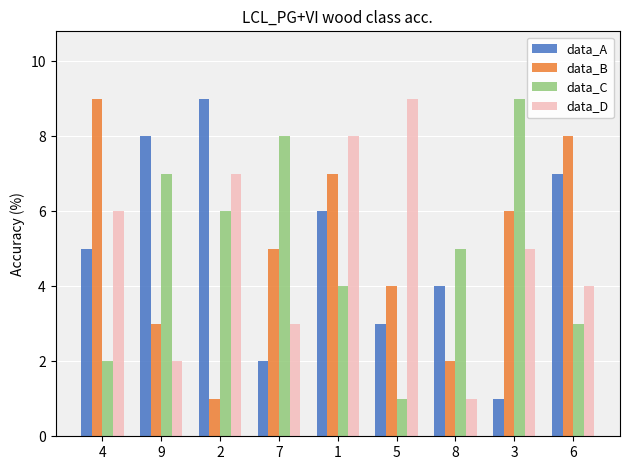

How many bars are there in each group?

4